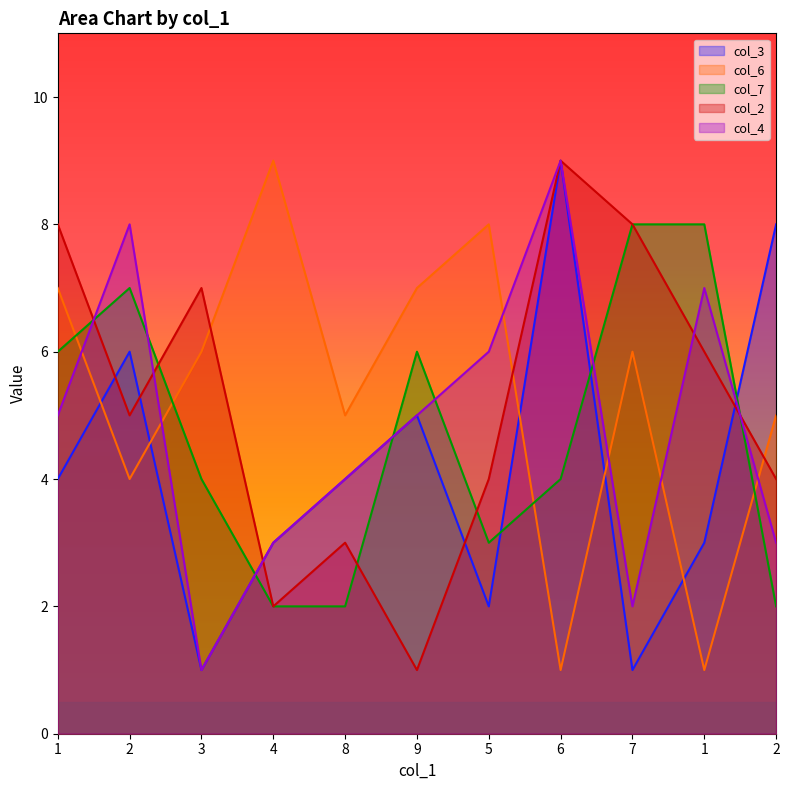

How many intersections are there between col_3 and col_2?

5